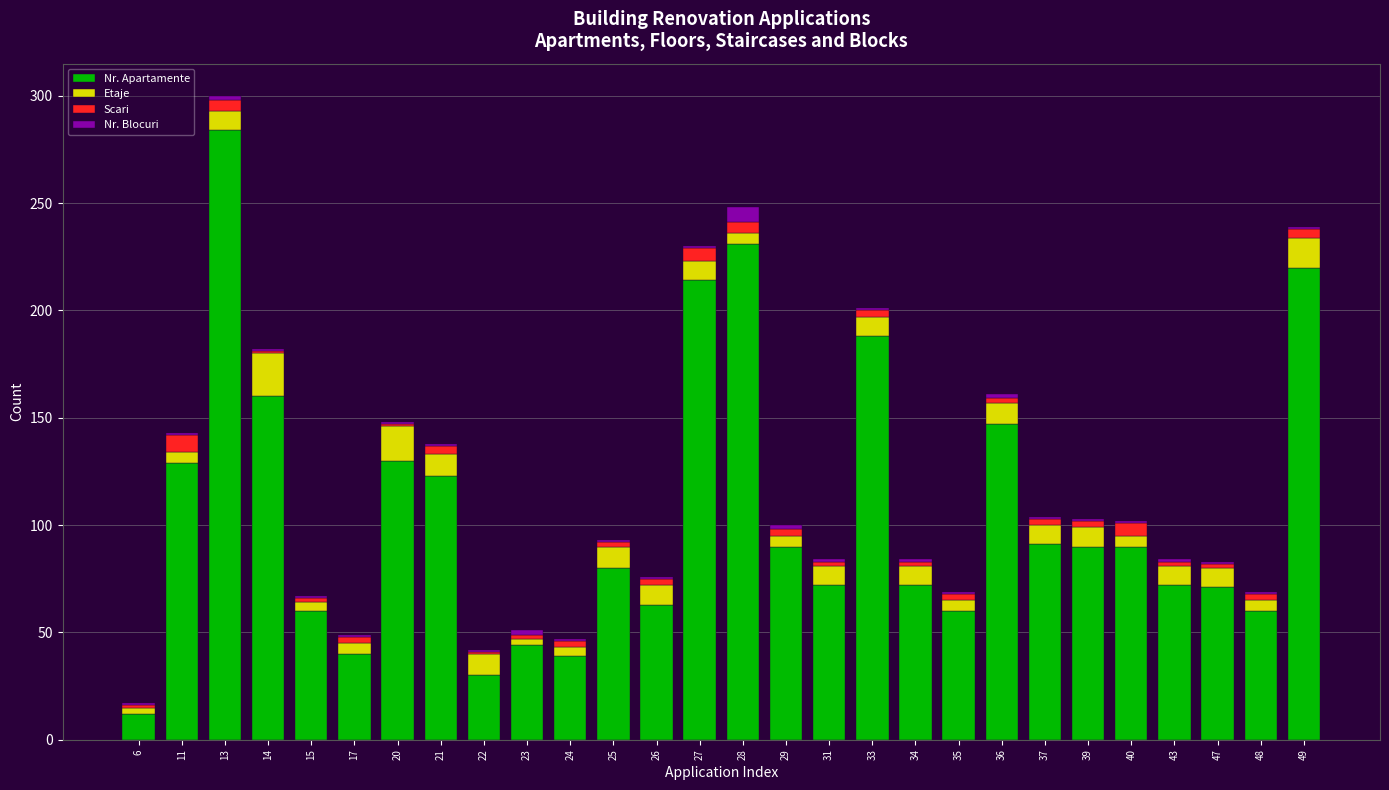

What is the difference between the maximum and second lowest values in the Nr. Apartamente series?

254